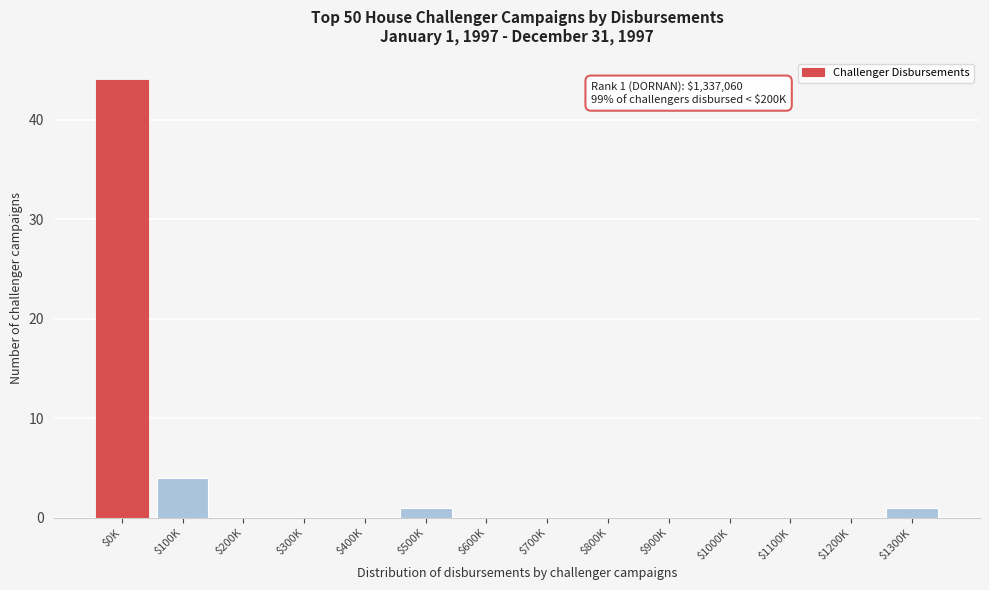

True or false: the data shows 24 at $1200K.

False